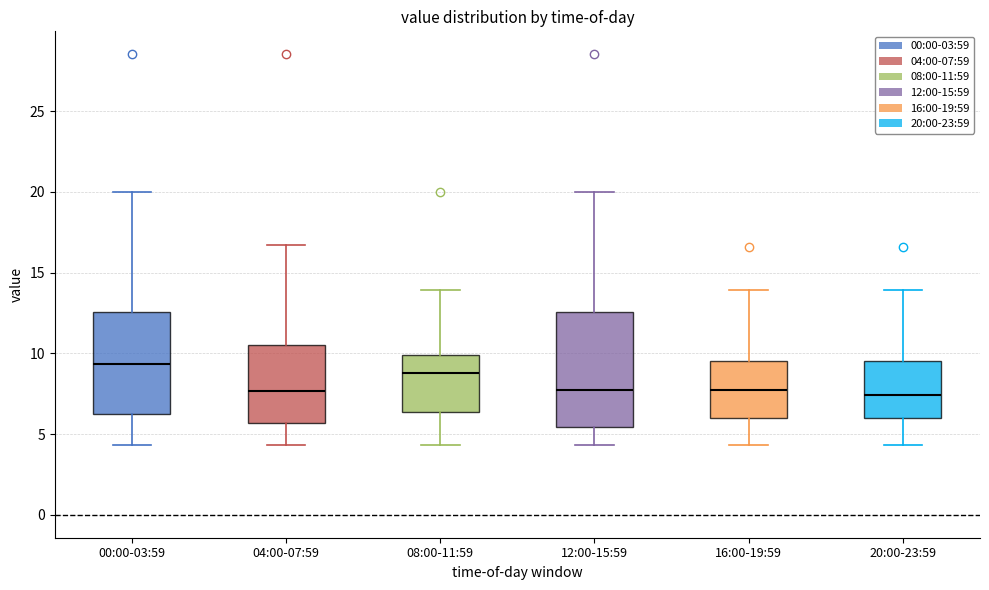

Reading left to right, read every box against the y-axis: the position of its median line, the range the box covers, and the ends of its whiskers. The values are not printed on the chart, so give them approximately, as read against the axis.

00:00-03:59: median 9.5, box 6.0 to 12.5, whiskers 4.5 to 20.0
04:00-07:59: median 7.5, box 5.5 to 10.5, whiskers 4.5 to 16.5
08:00-11:59: median 9.0, box 6.5 to 10.0, whiskers 4.5 to 14.0
12:00-15:59: median 7.5, box 5.5 to 12.5, whiskers 4.5 to 20.0
16:00-19:59: median 7.5, box 6.0 to 9.5, whiskers 4.5 to 14.0
20:00-23:59: median 7.5, box 6.0 to 9.5, whiskers 4.5 to 14.0